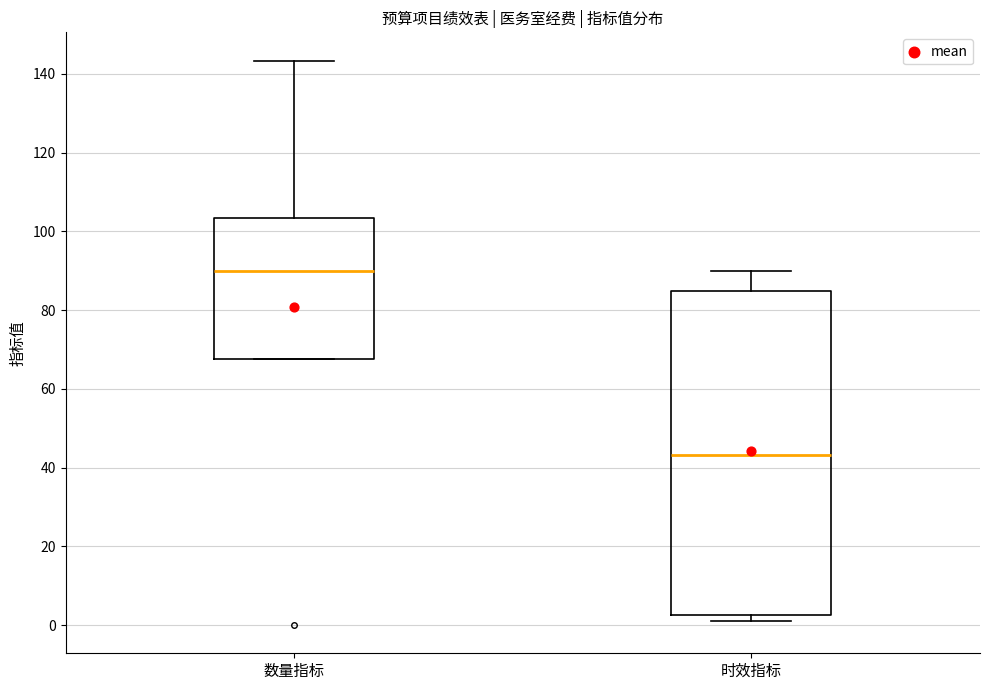

Reading left to right, transcribe this box plot: for each box, give where its median line is, the range the box spans, and where its two whiskers end, as read against the y-axis. The values are not printed on the chart, so give them approximately, as read against the axis.

数量指标: median 90, box 68 to 104, whiskers 68 to 144
时效指标: median 44, box 2 to 84, whiskers 2 (just below the box's lower edge) to 90